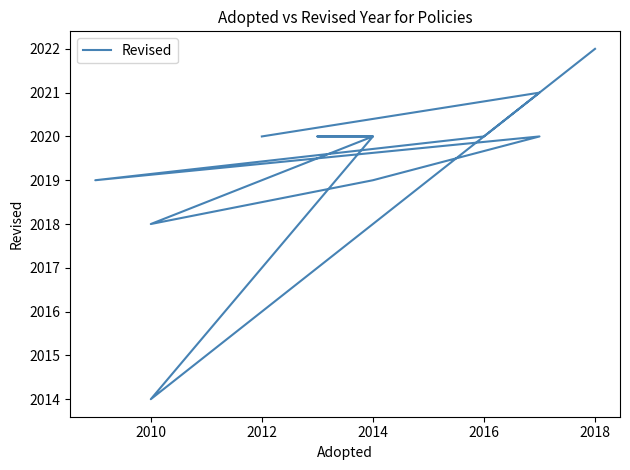

Count the values in the range 2019 to 2020.

8